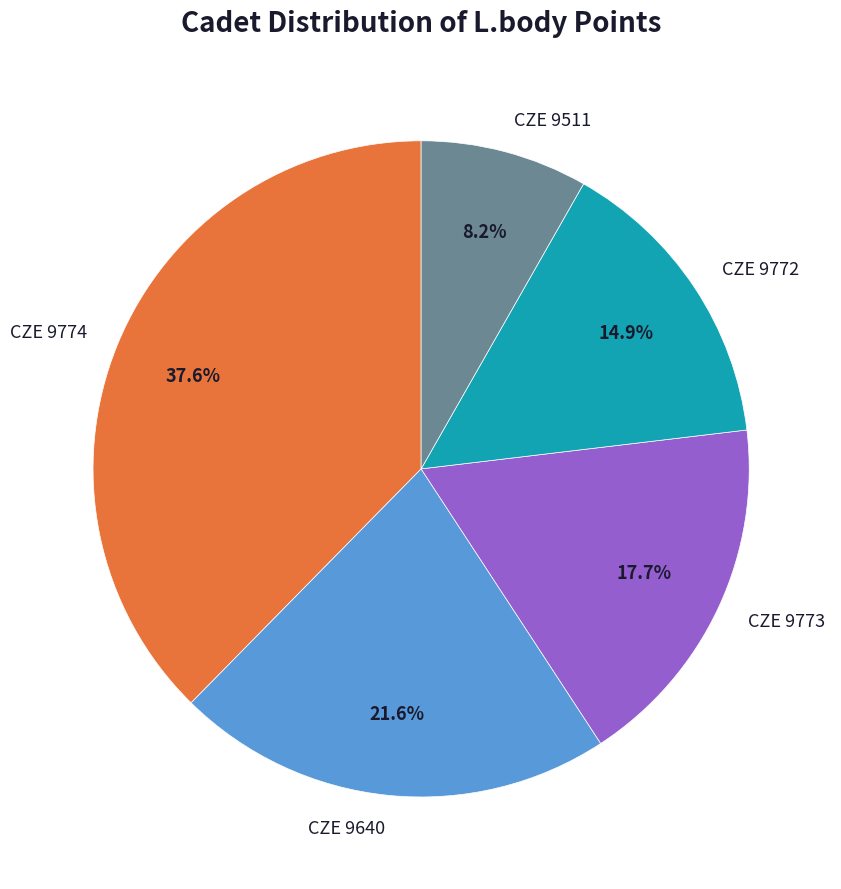

To the nearest percent, what is the difference between the largest and smallest slice percentages?

29%